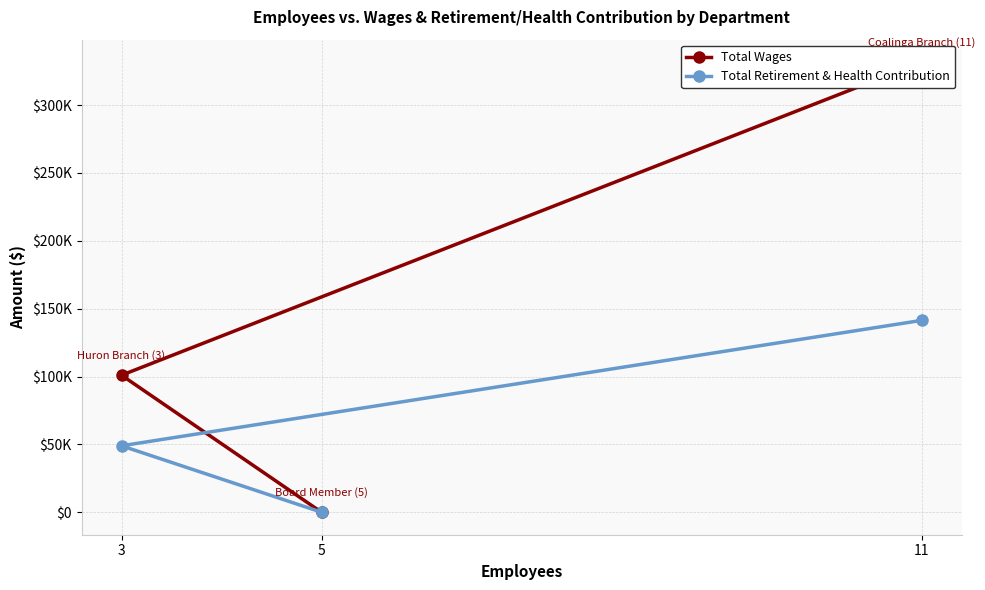

At which category is the sum across all series the highest?

11